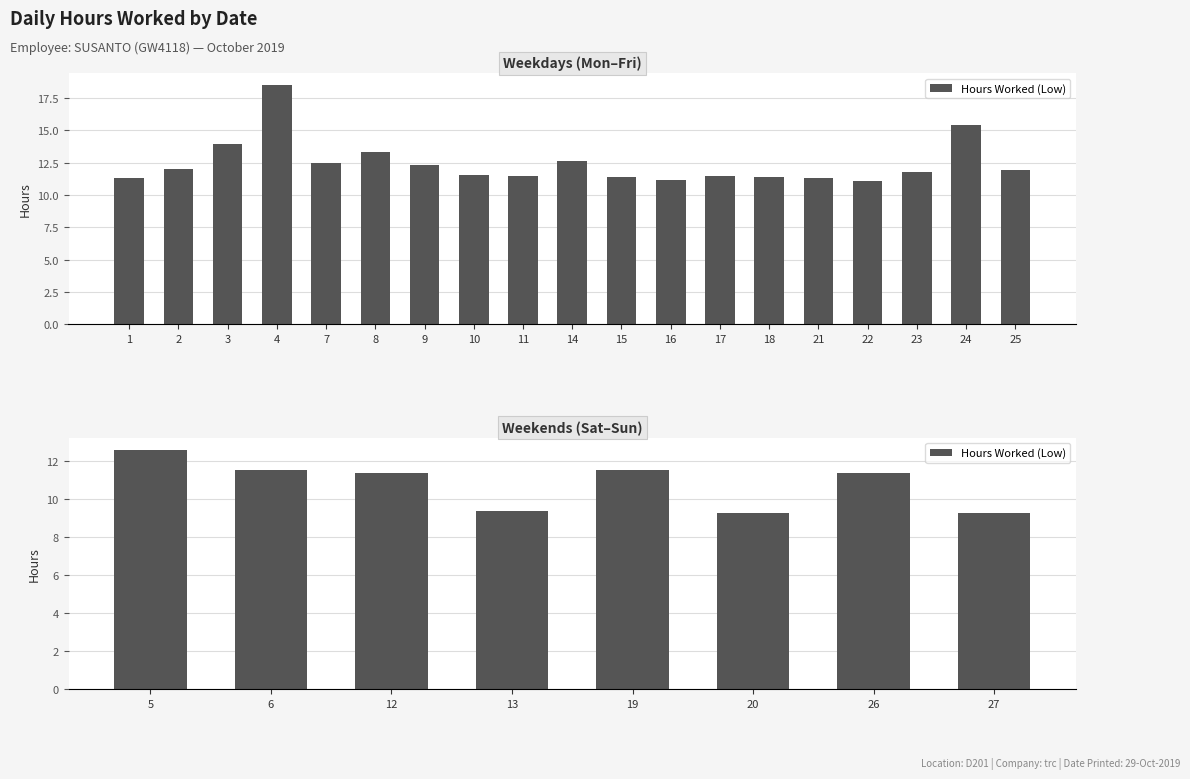

What is the average value?

10.8